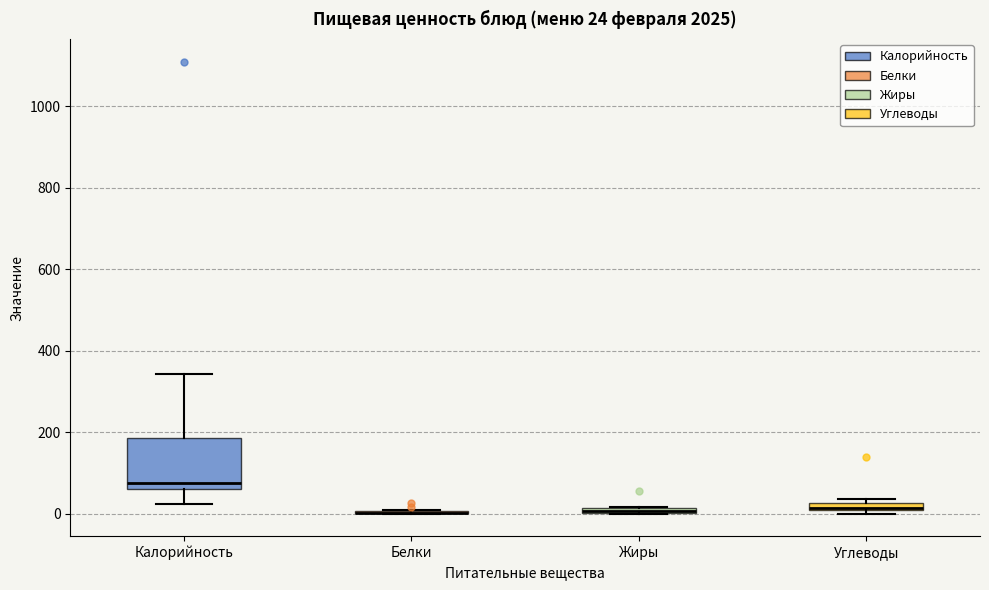

Comparing the boxes themselves (not the whiskers), which one is the tallest?

Калорийность